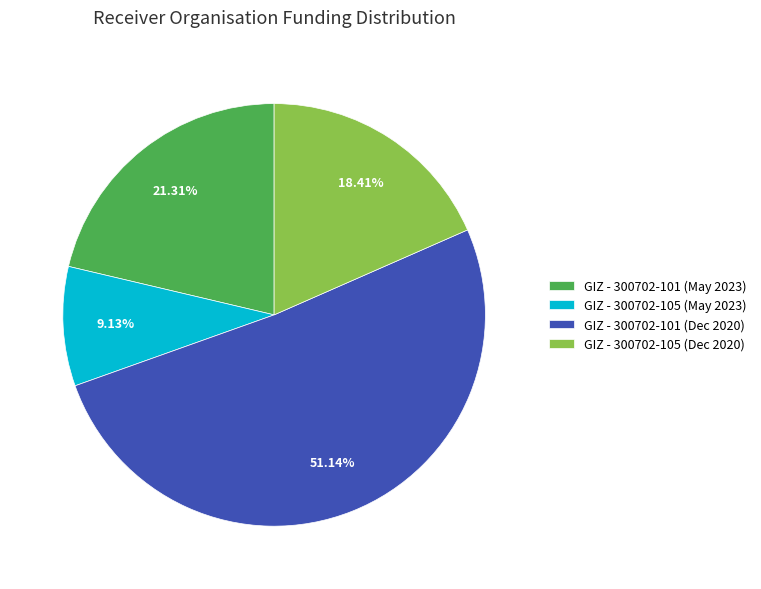

Approximately how many times larger is the value at GIZ - 300702-101 (Dec 2020) compared to GIZ - 300702-101 (May 2023)?

2.4